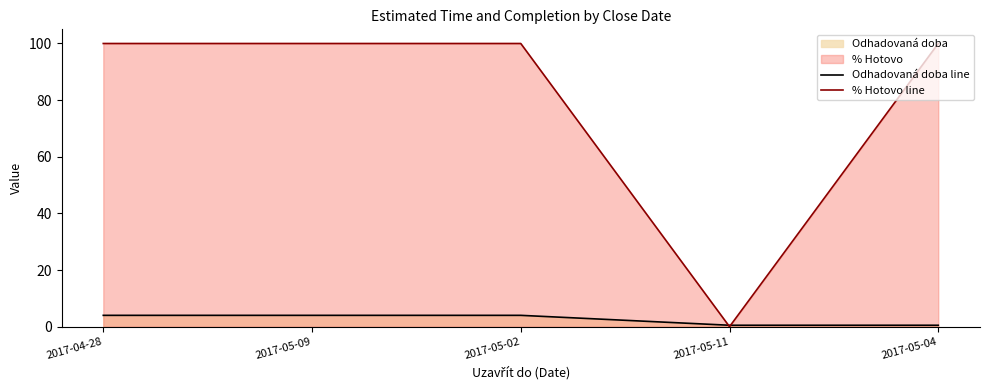

Reading right to left, list all the values displayed in this chart.

Odhadovaná doba line: 0.5	0.5	4.0	4.0	4.0
% Hotovo line: 100.0	0.0	100.0	100.0	100.0